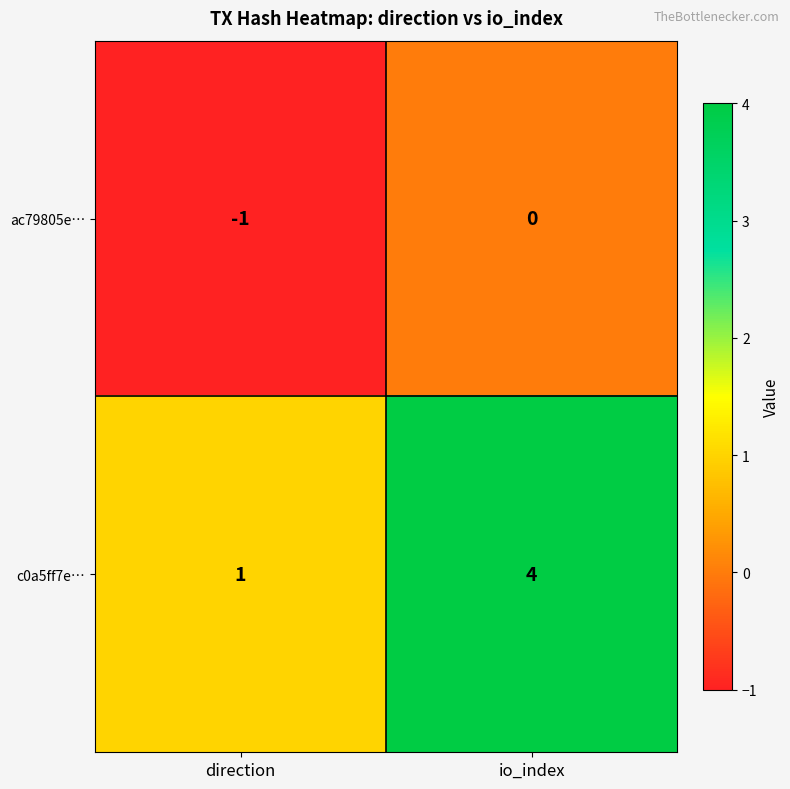

Reading left to right, what are all the values shown in this chart?

ac79805e…: -1	0
c0a5ff7e…: 1	4